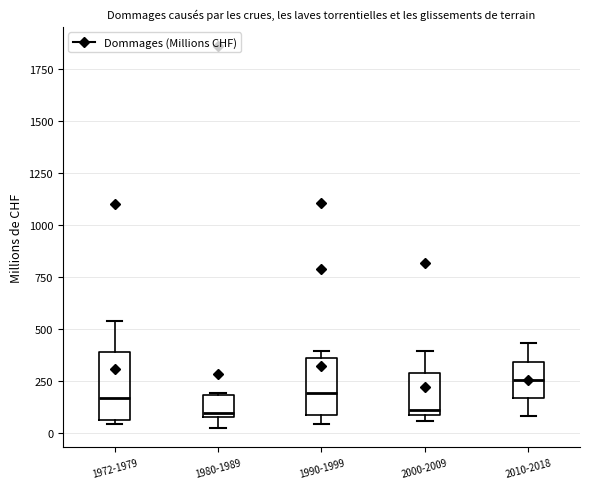

Where is the upper edge of the box for 1972-1979 on the y-axis? The values are not printed on the chart, so give them approximately, as read against the axis.

400